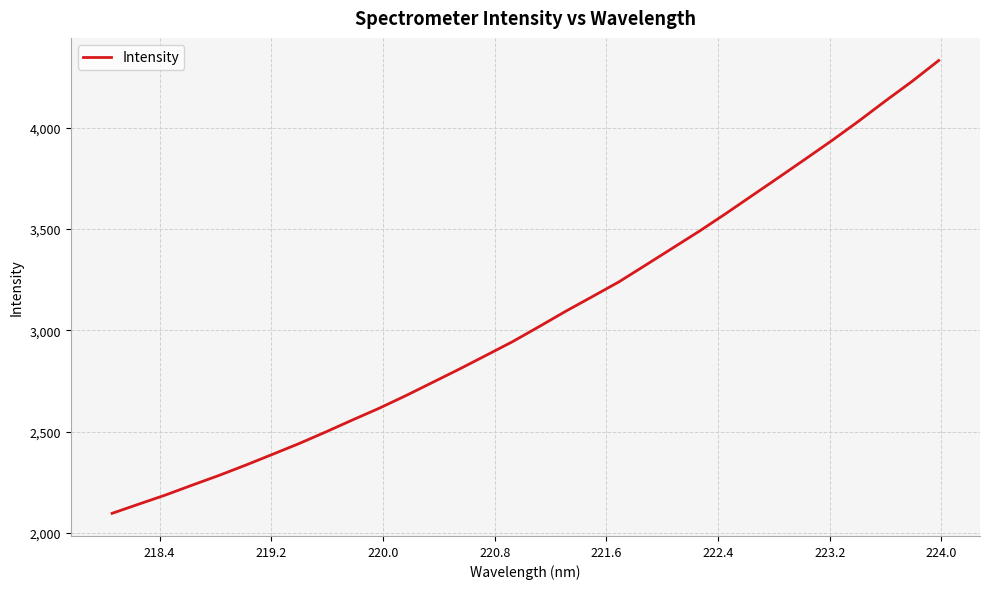

What is the sum of all values?

98073.0